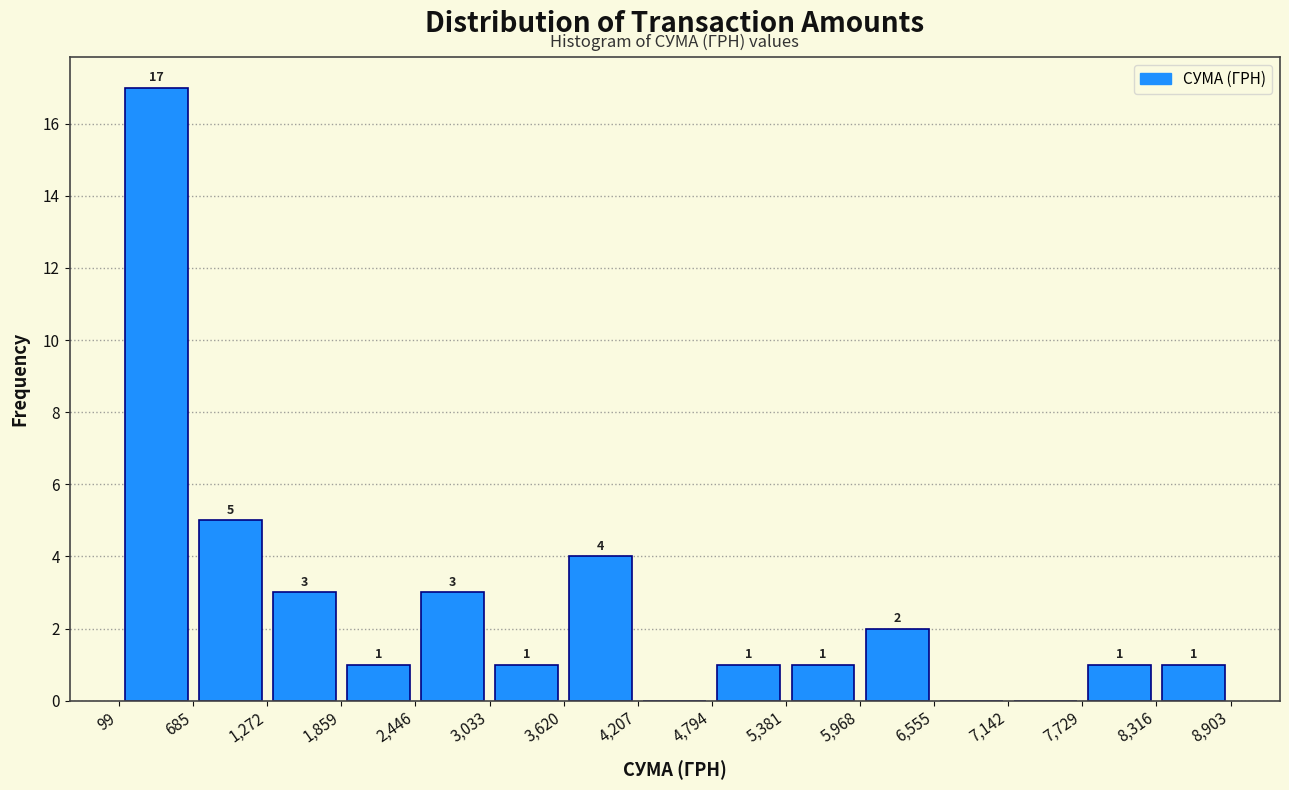

Over which range of the x-axis is the bar tallest?

99 to 685